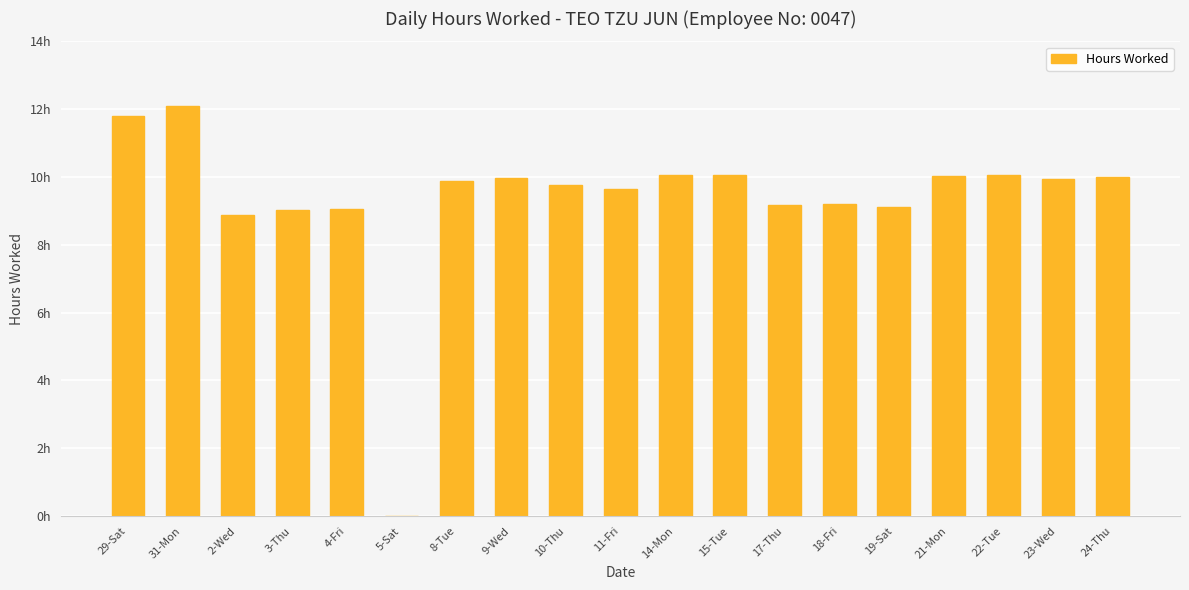

What is the difference between the second highest and minimum values?

11.8